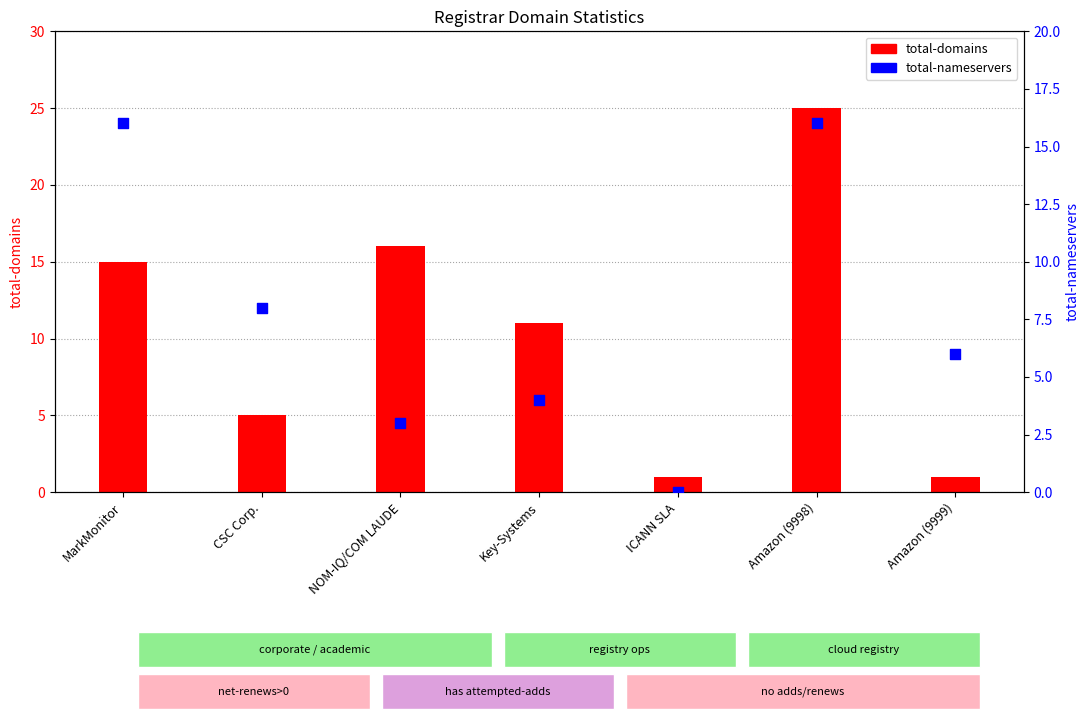

Which series contains the highest Y value?

total-domains